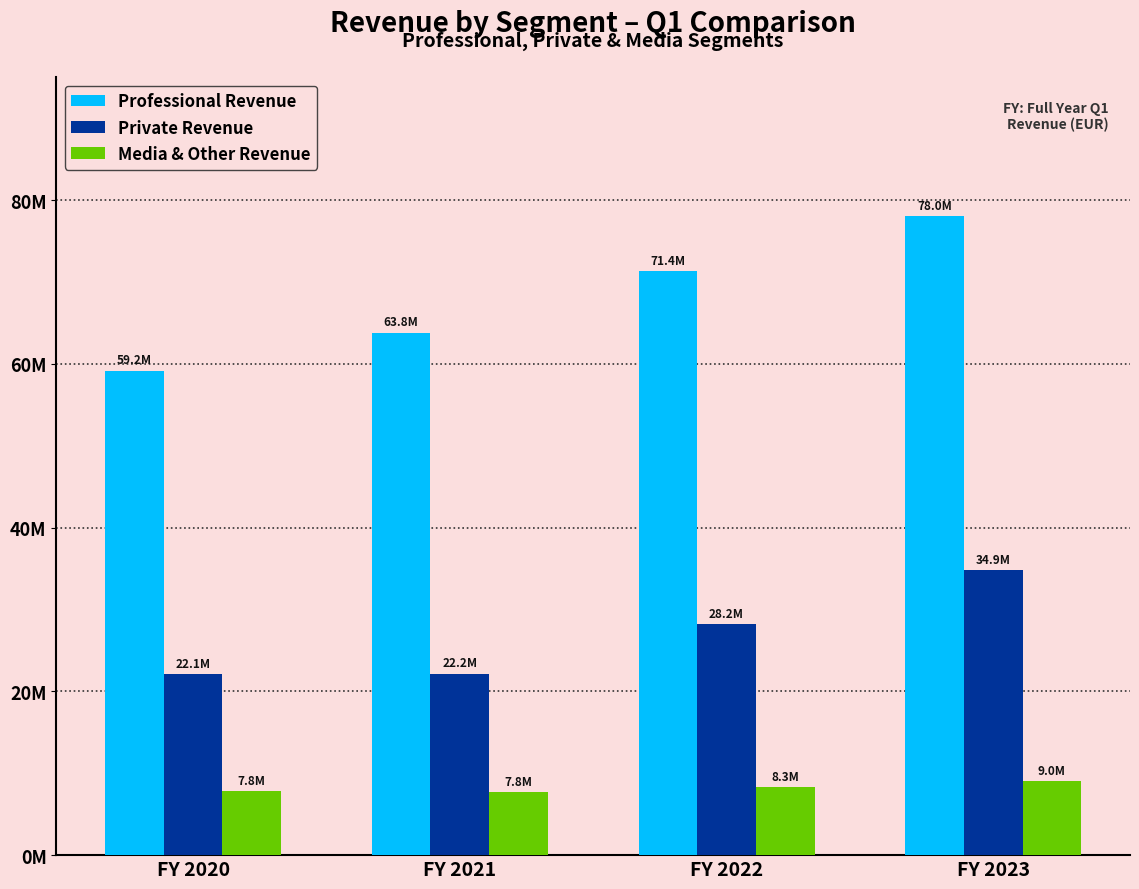

Which category has the highest value across all series?

FY 2023